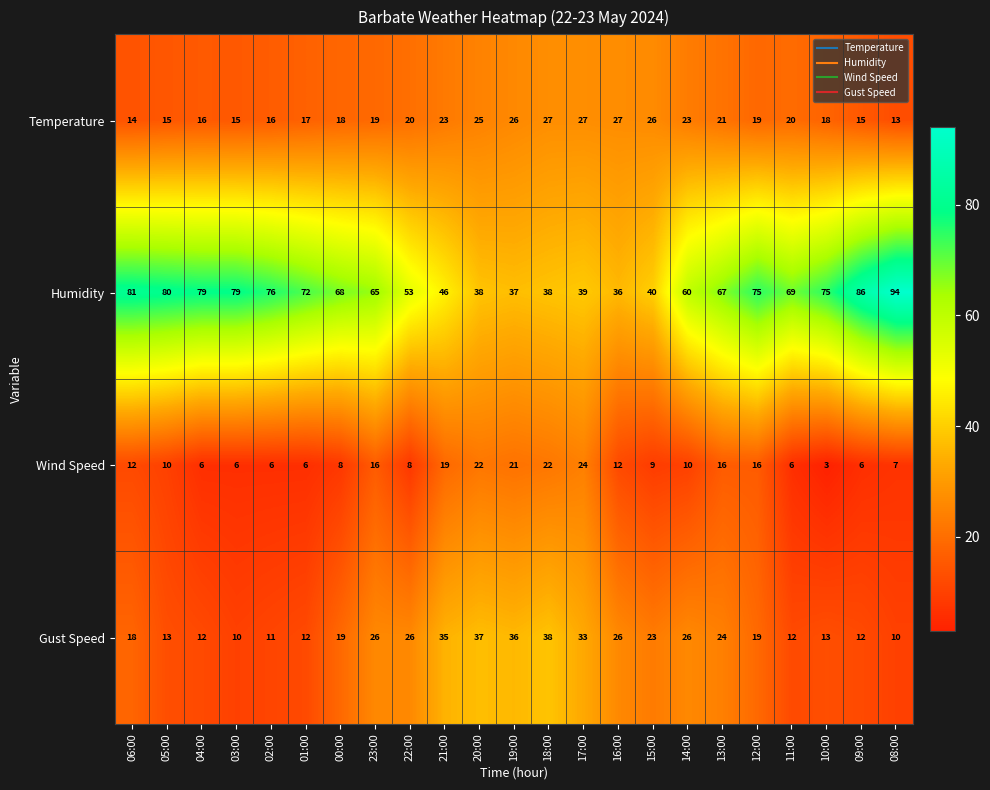

Where does the Wind Speed series first go above 10?

06:00